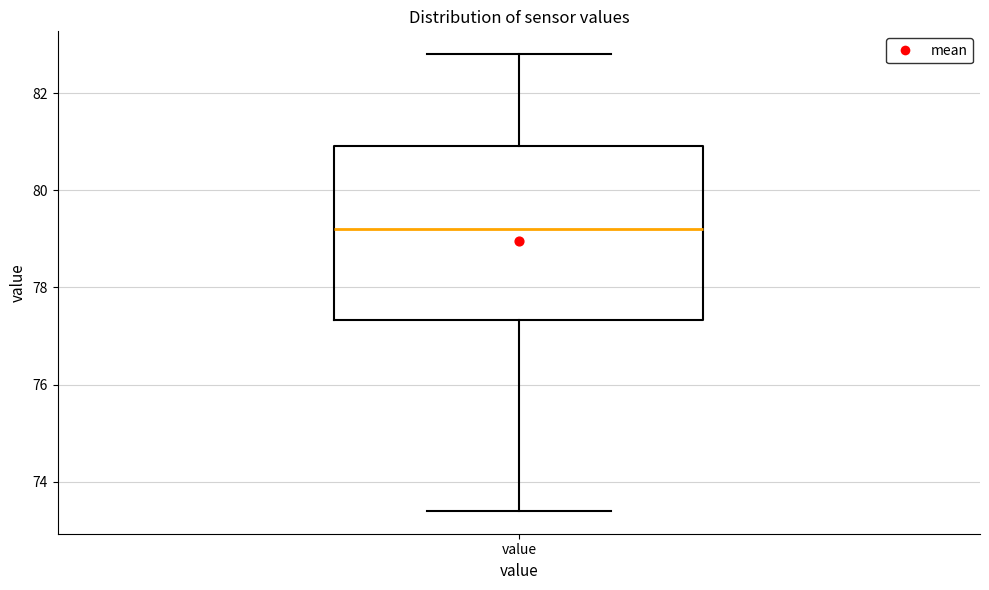

Where is the lower edge of the box for value on the y-axis? The values are not printed on the chart, so give them approximately, as read against the axis.

77.4